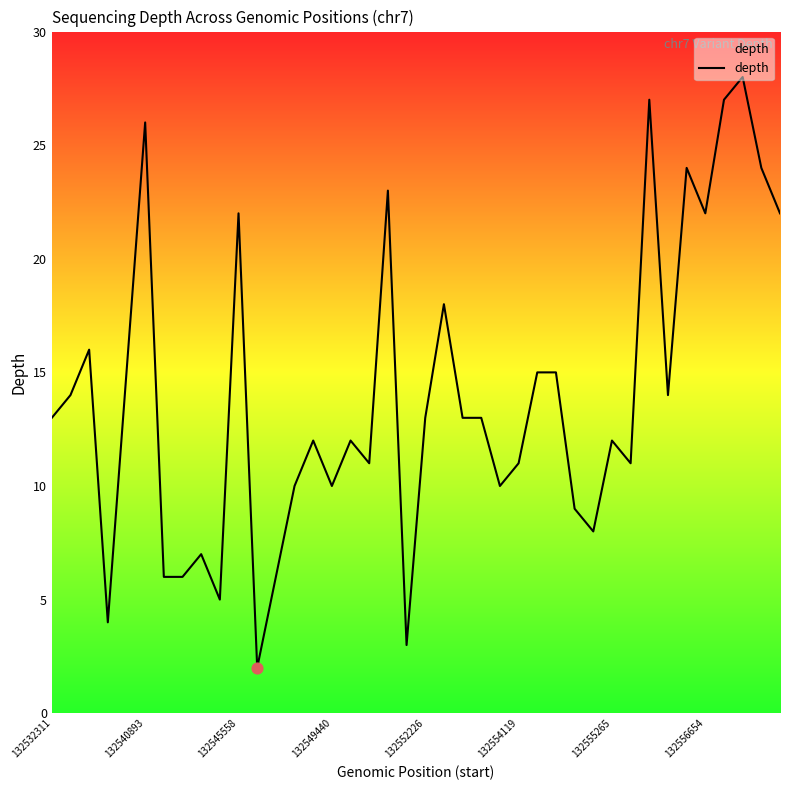

What is the difference between the maximum and minimum values?

26